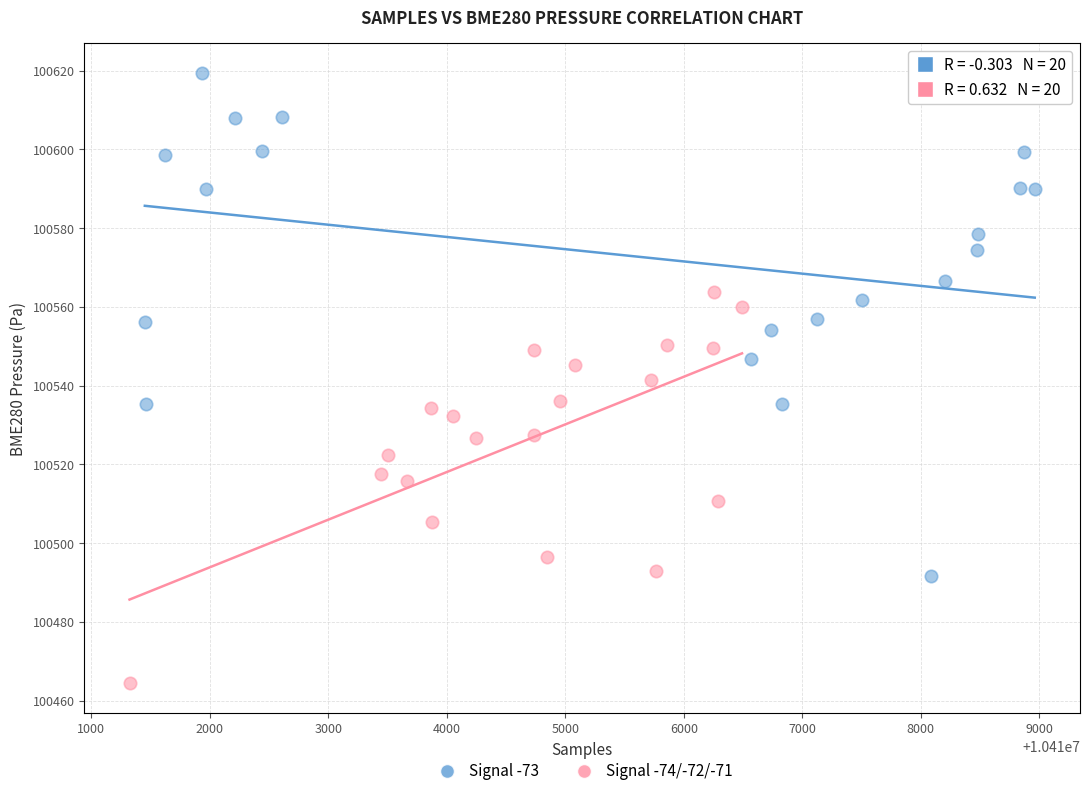

What are all the series names shown in the legend?

Signal -73, Signal -74/-72/-71